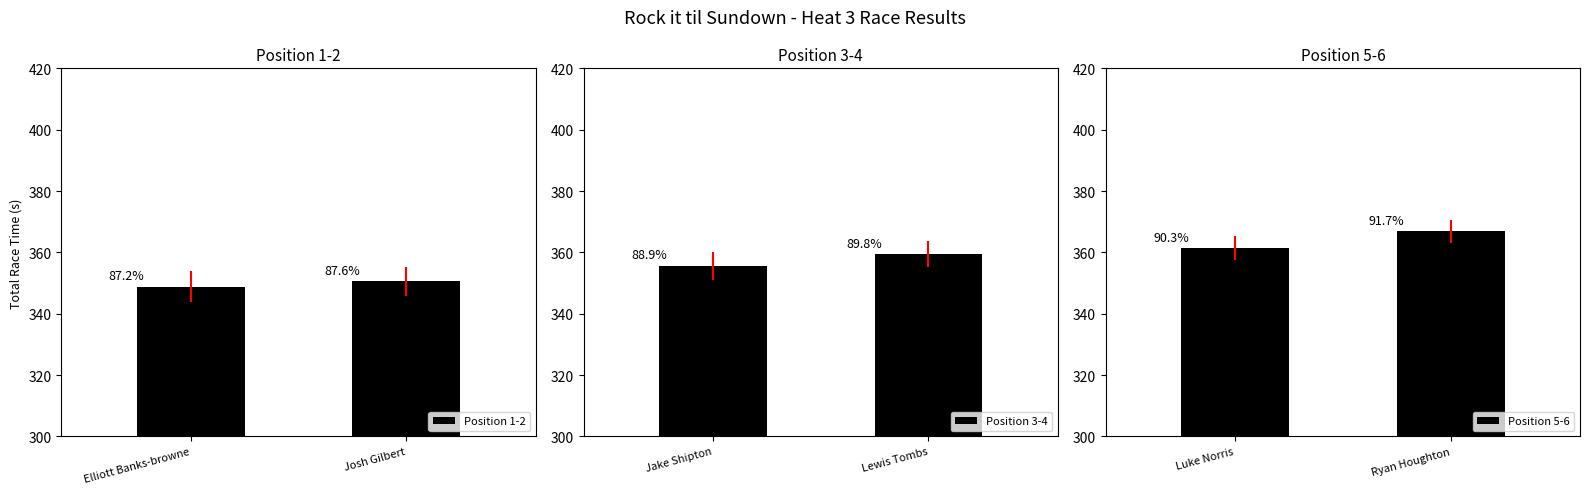

Does the chart contain any negative values?

No